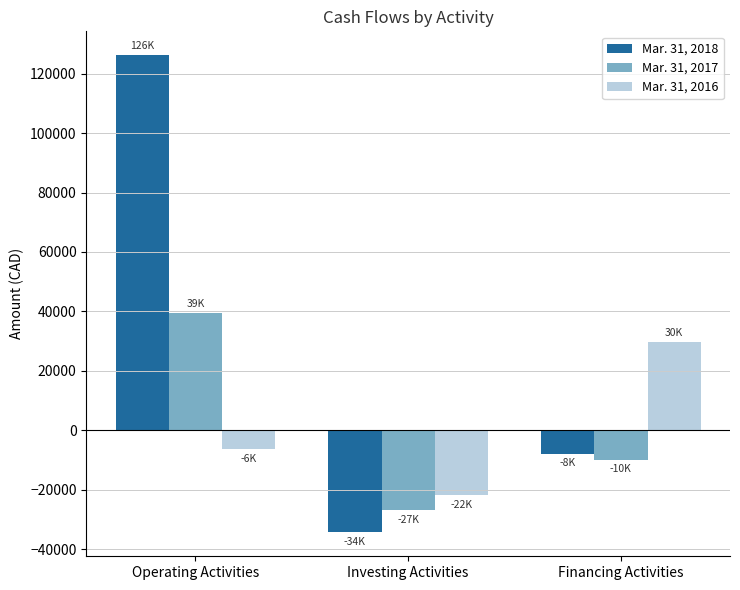

How many bars are there in each group?

3